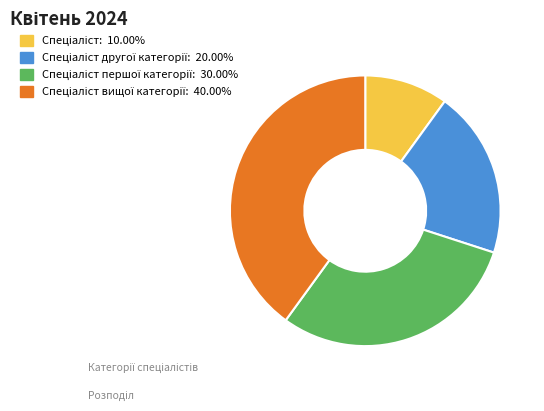

Count the number of slices in the pie.

4